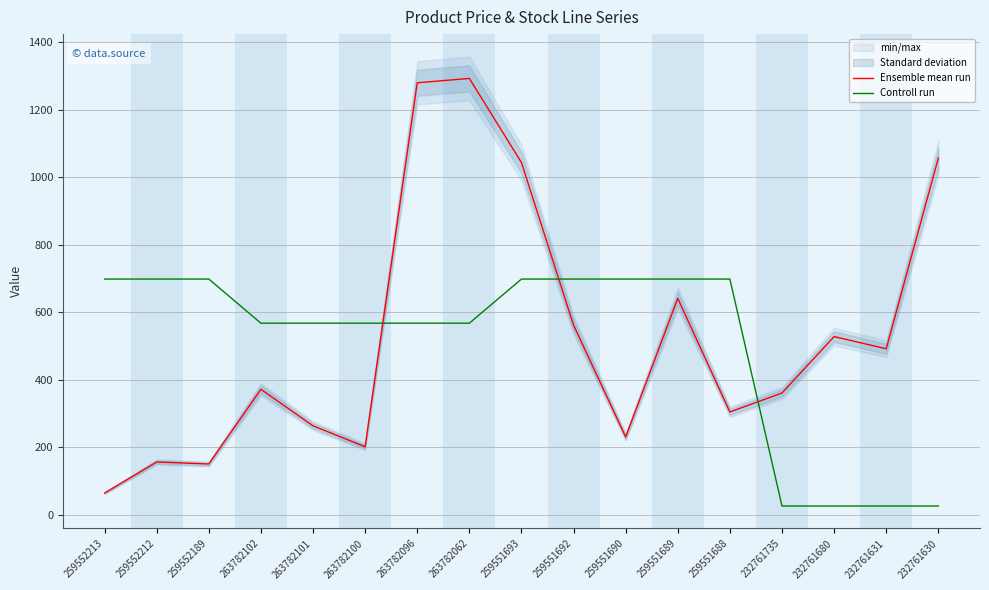

What is the sum of all Controll run values?

8531.4